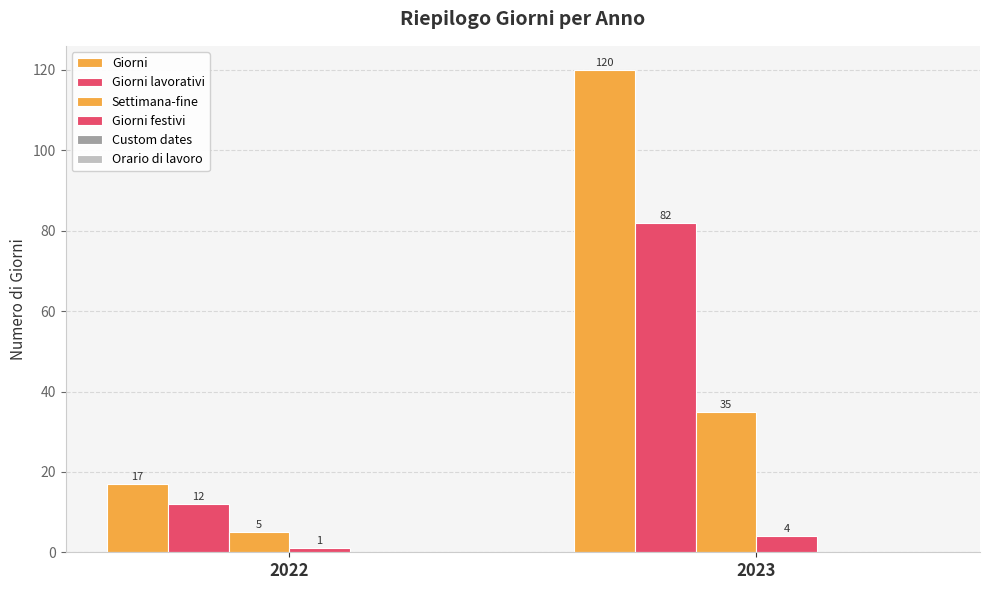

How many categories are shown in the chart?

2